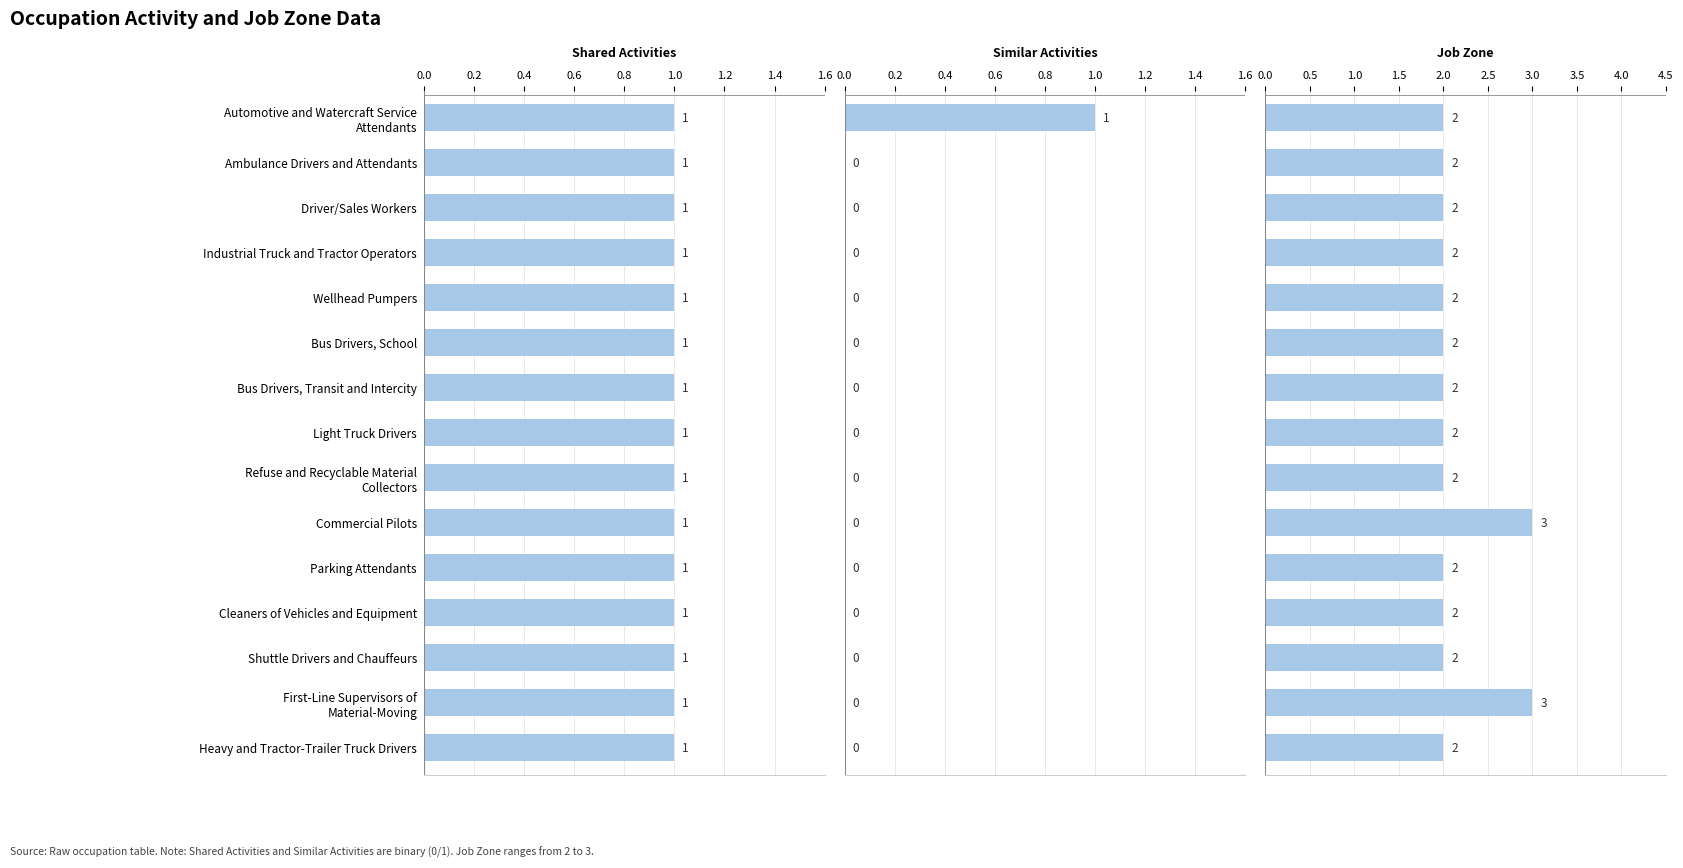

What position from the left is 1.2?

7